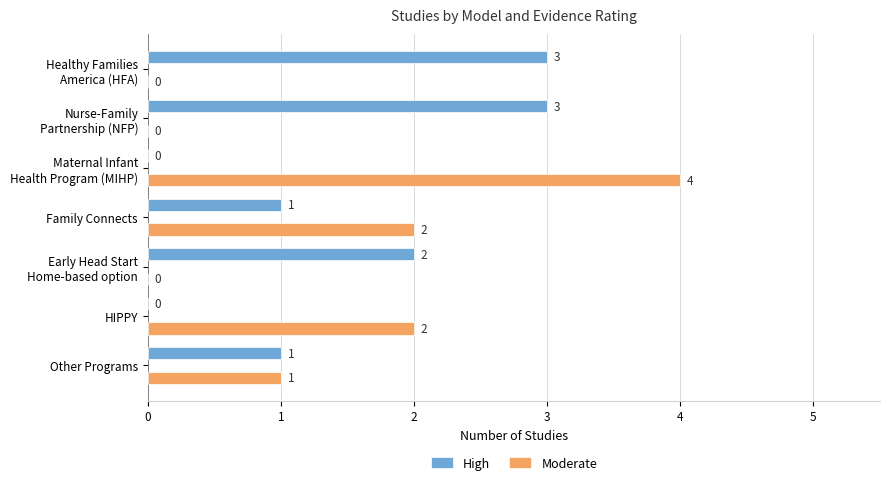

Which series has the largest total across all categories?

High